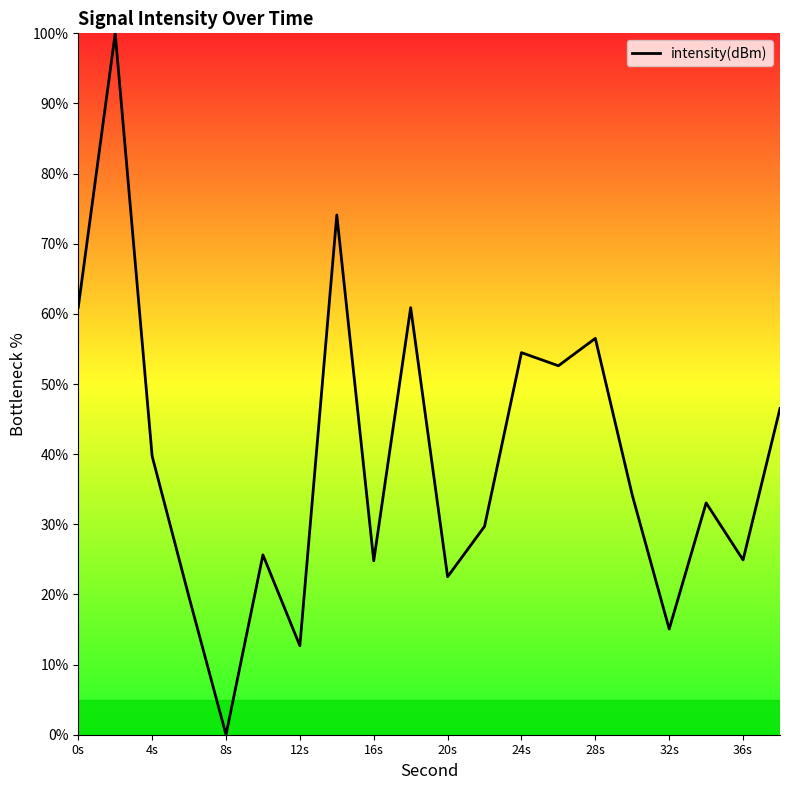

What is the difference between the maximum and minimum values?

100.0